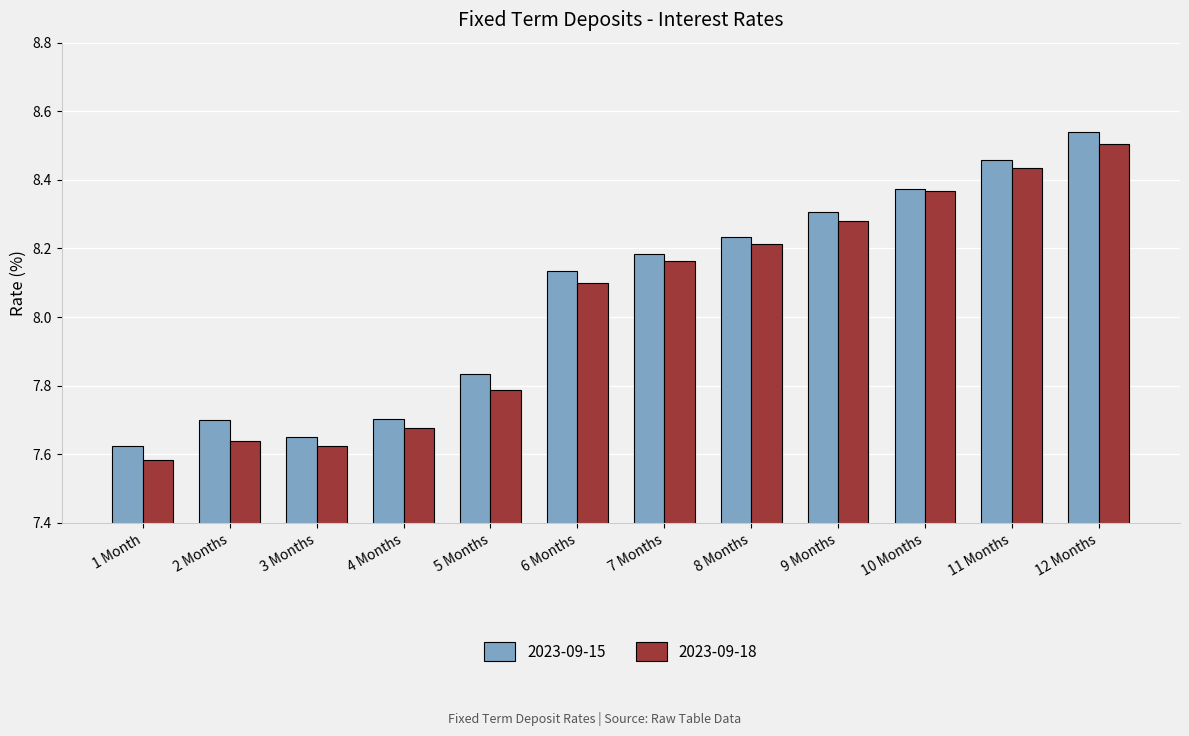

Which category has the highest value in the 2023-09-15 series?

12 Months